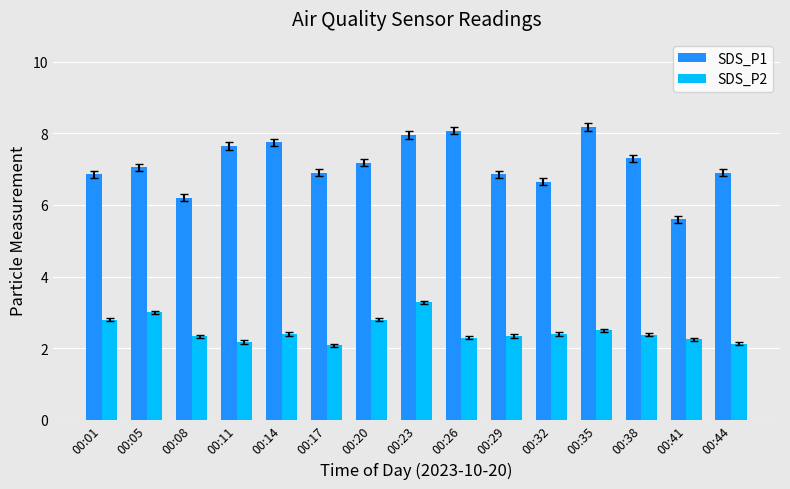

How many series are shown in this chart?

2